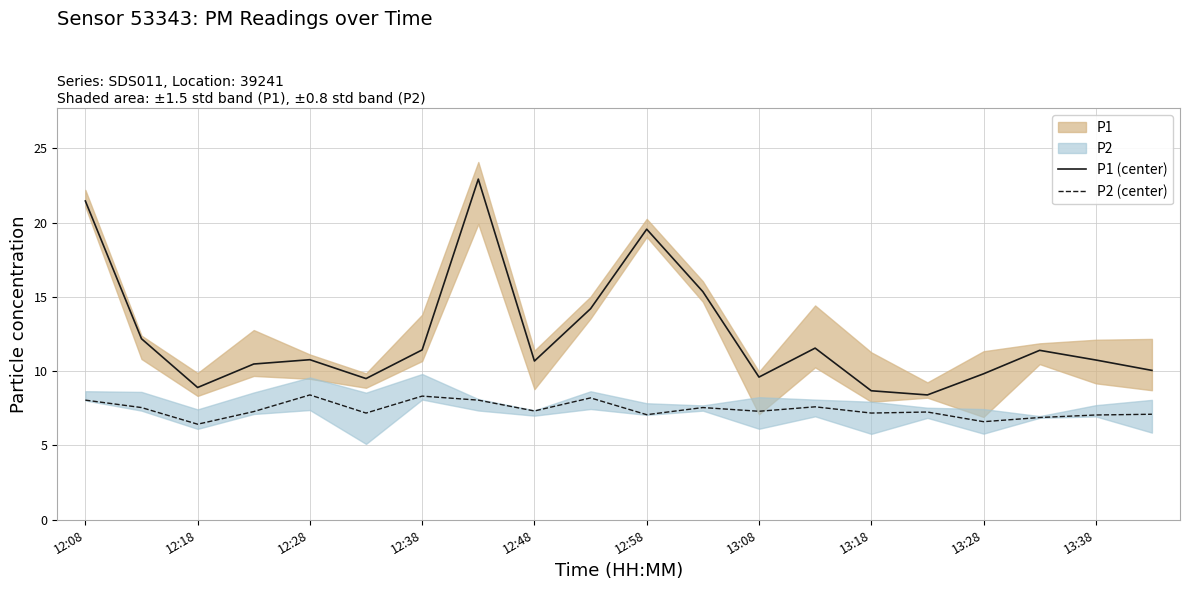

At how many categories does at least one series exceed 17?

3